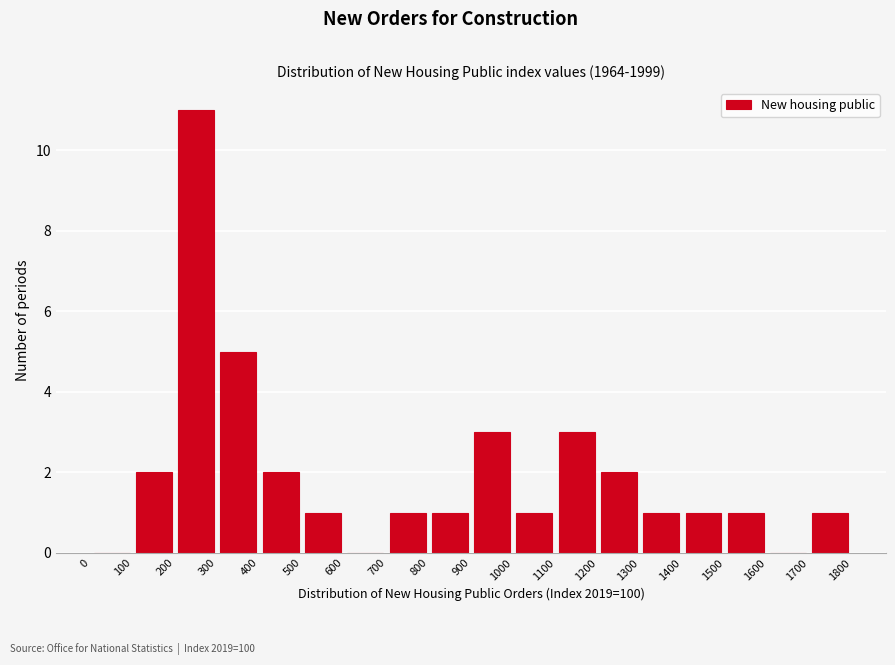

Reading left to right, list every bar in this chart as the range it spans on the x-axis followed by its height. The values are not printed on the chart, so give them approximately, as read against the axis.

0 to 100: 0
100 to 200: 2
200 to 300: 11
300 to 400: 5
400 to 500: 2
500 to 600: 1
600 to 700: 0
700 to 800: 1
800 to 900: 1
900 to 1000: 3
1000 to 1100: 1
1100 to 1200: 3
1200 to 1300: 2
1300 to 1400: 1
1400 to 1500: 1
1500 to 1600: 1
1600 to 1700: 0
1700 to 1800: 1